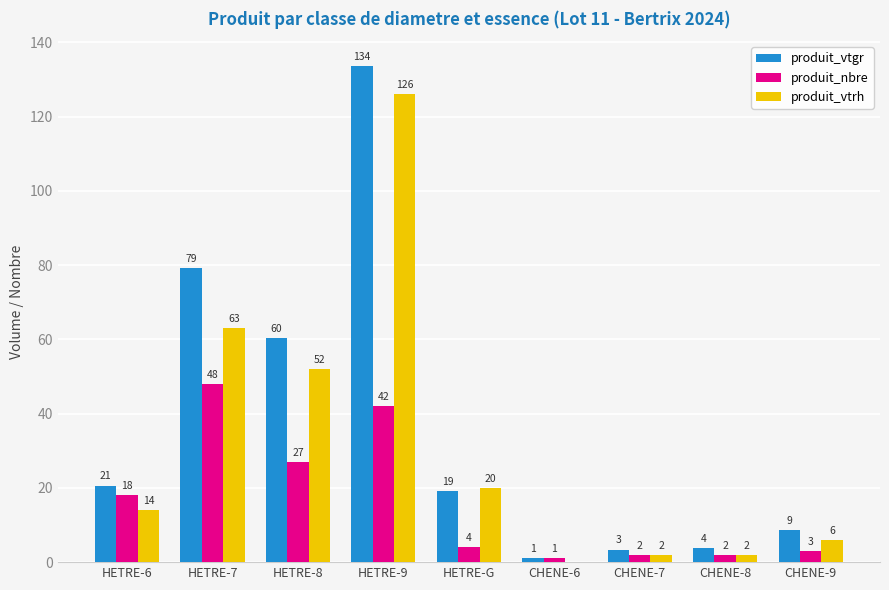

Between HETRE-8 and CHENE-9, which series saw the biggest shift?

produit_vtgr